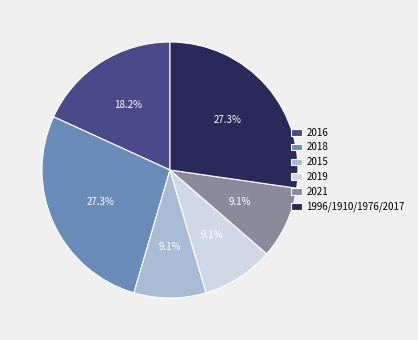

Is there a majority slice in this chart?

No